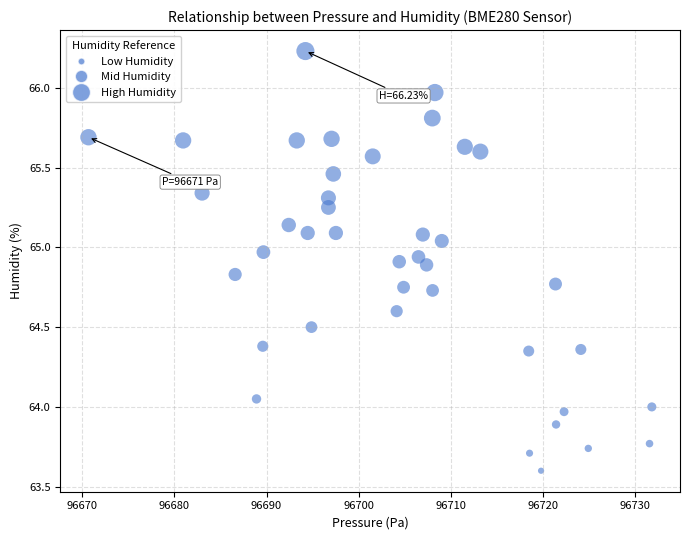

What is the range of Y values (max minus min)?

2.6